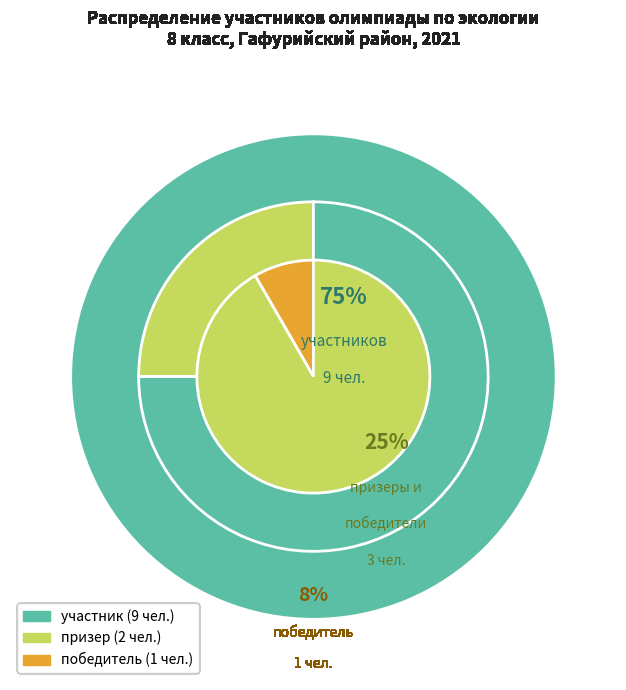

Which category has the smallest portion of the pie?

победитель